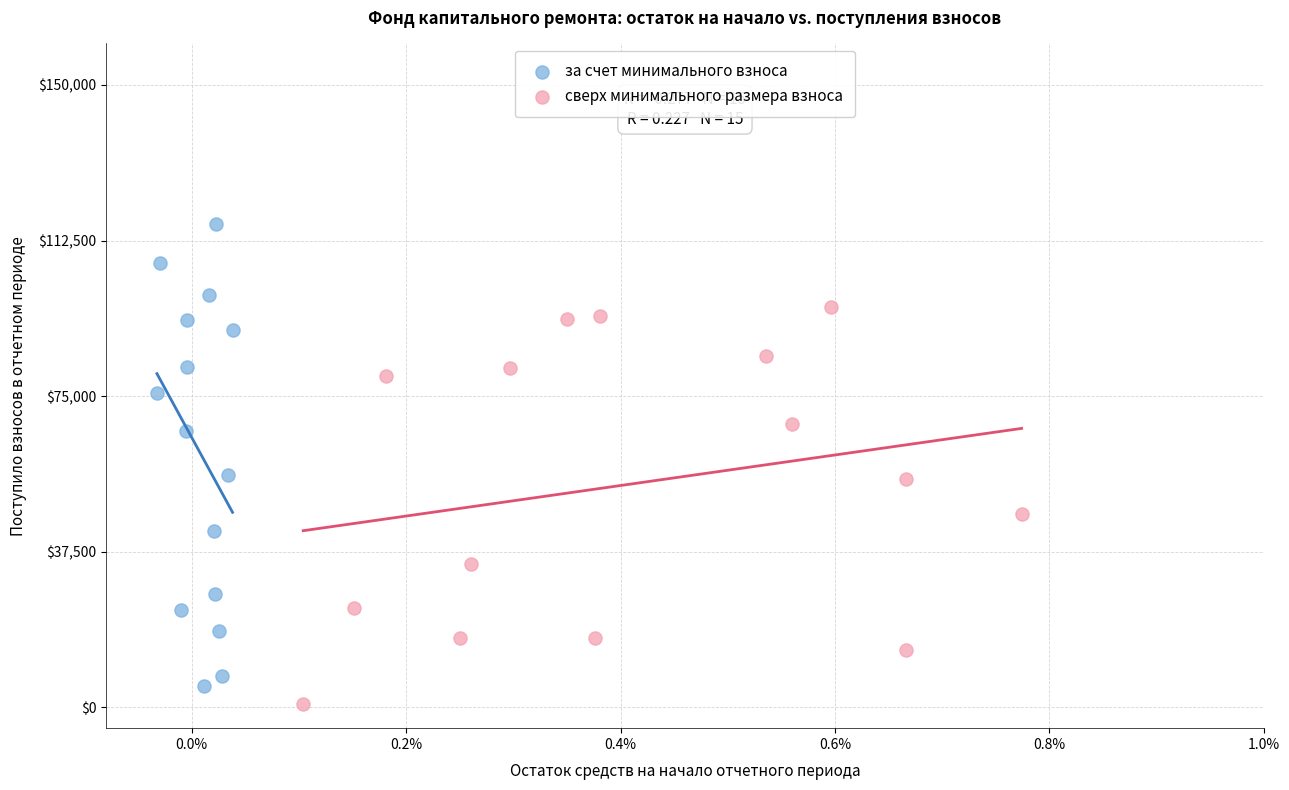

Which series contains the highest Y value?

за счет минимального взноса